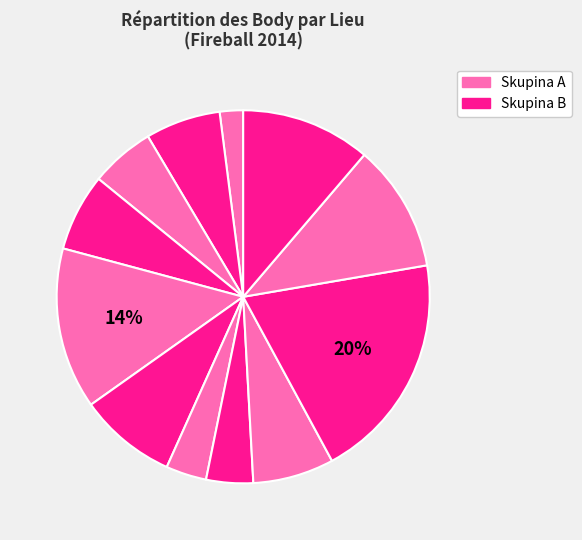

How many slices are in this pie chart?

12